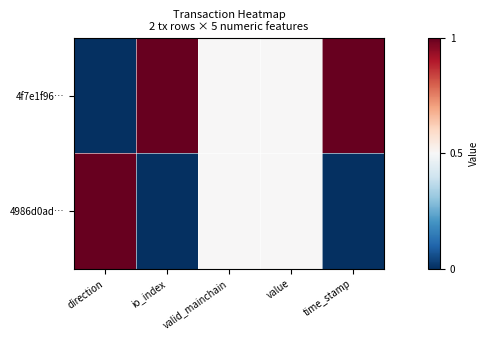

Which series has the largest range (max minus min)?

4f7e1f96…